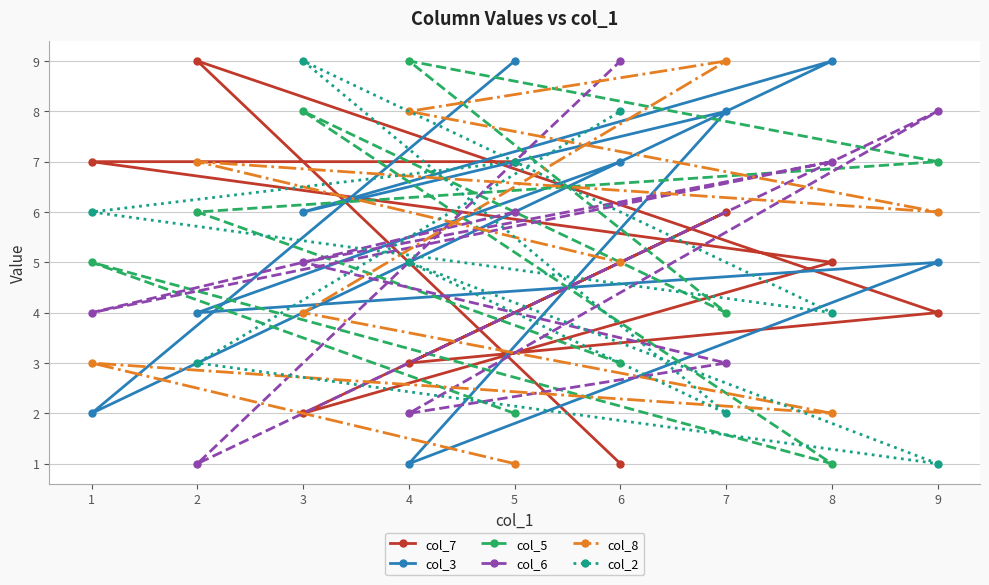

Which series has the largest total across all categories?

col_3